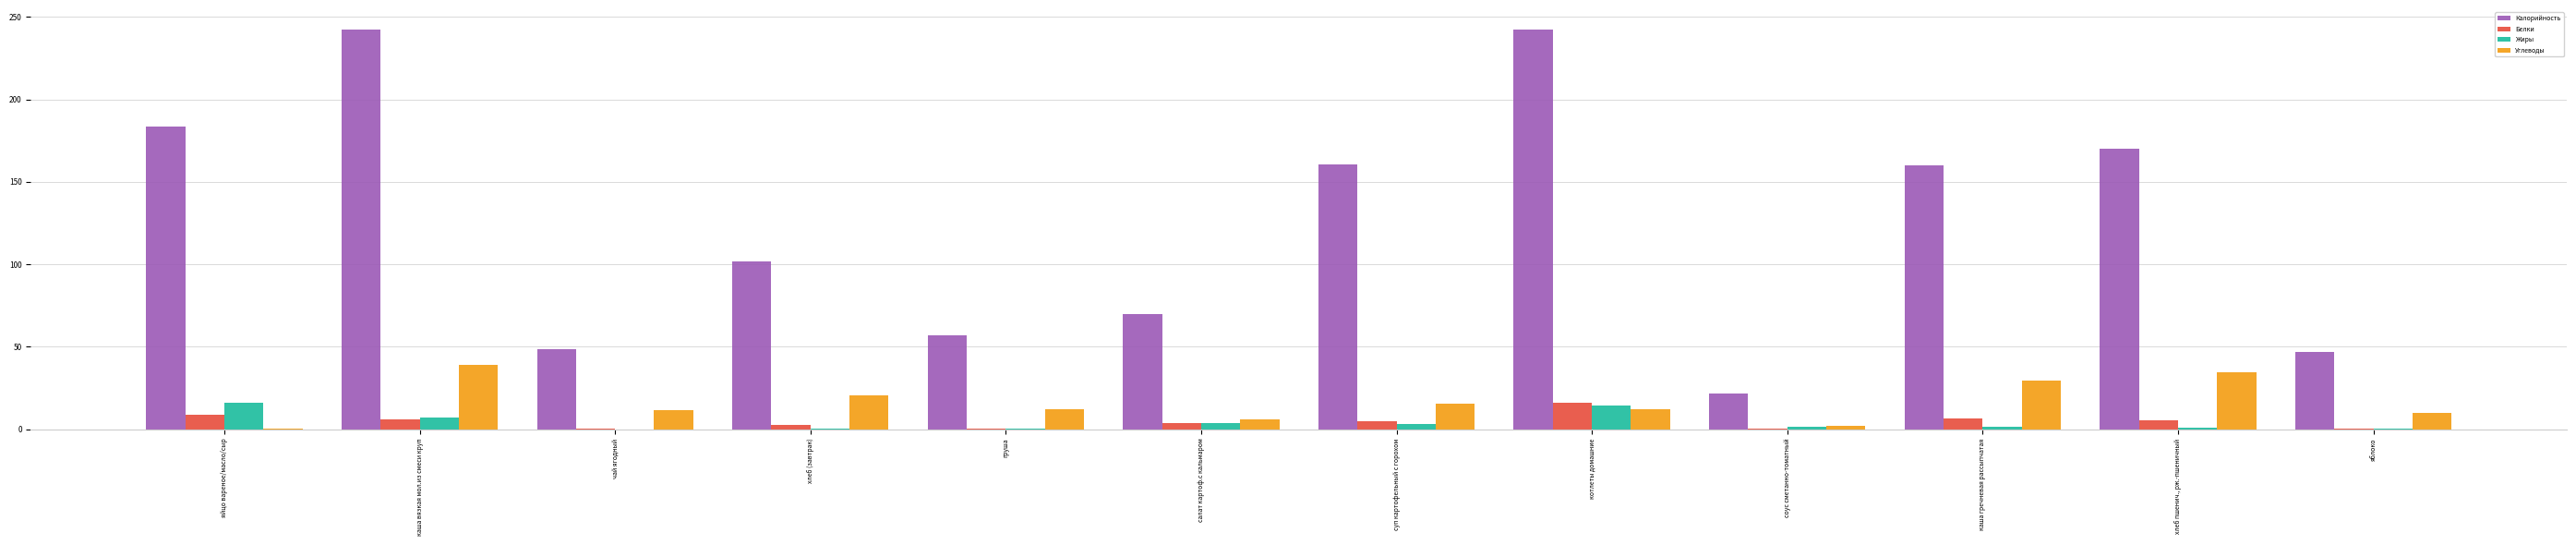

What is the maximum value for Углеводы?

38.8